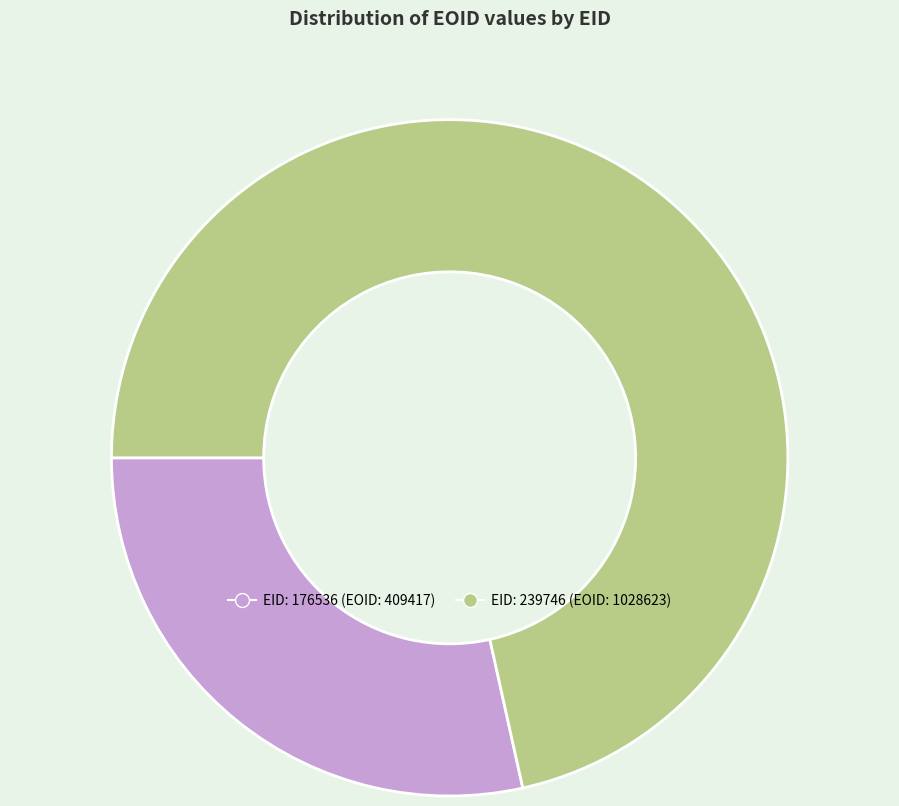

Is there any slice that represents more than half of the pie?

Yes